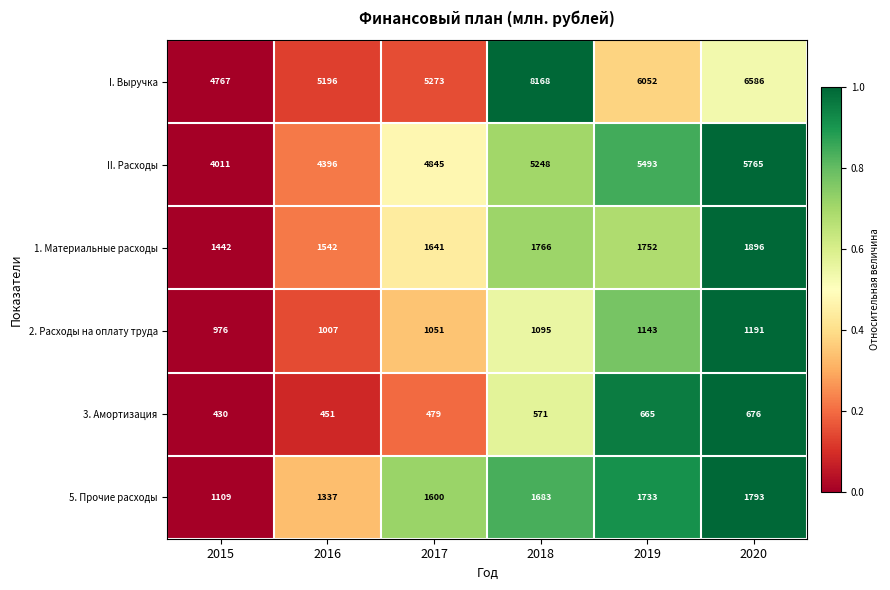

What is the average value of the 2. Расходы на оплату труда series?

1077